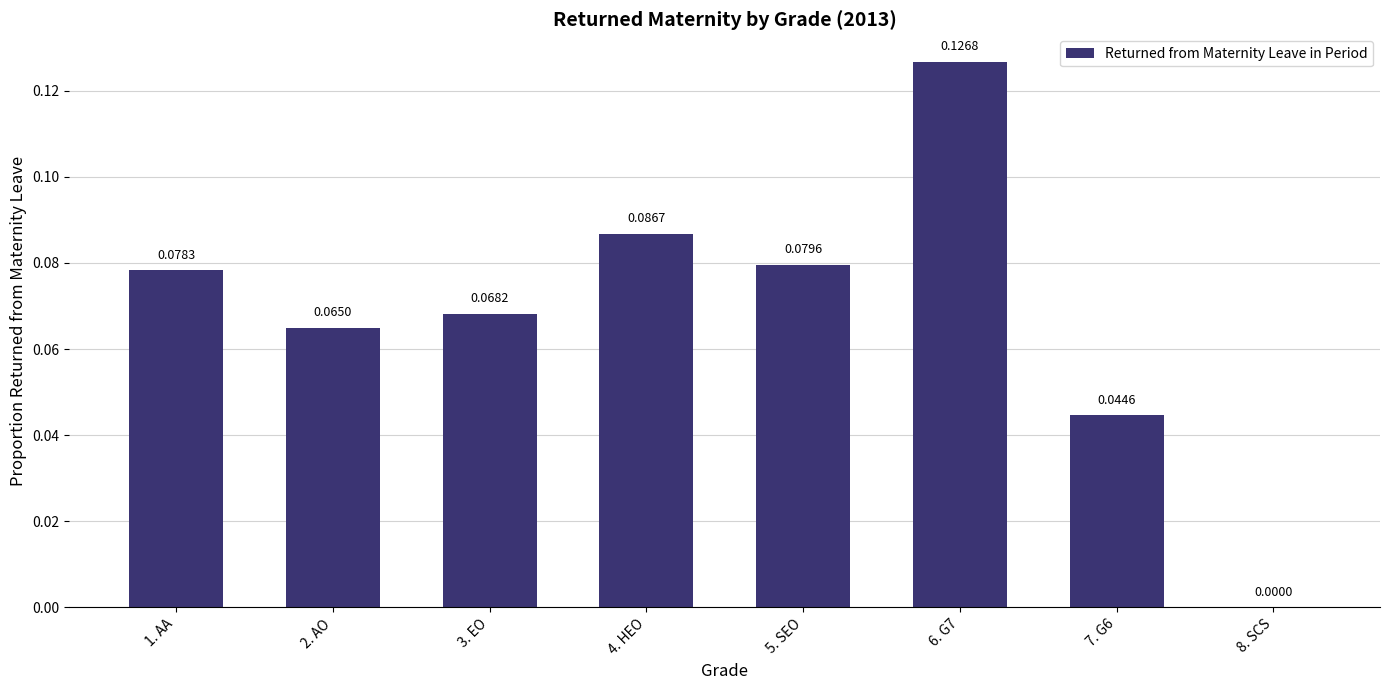

What is the sum of all values?

0.5